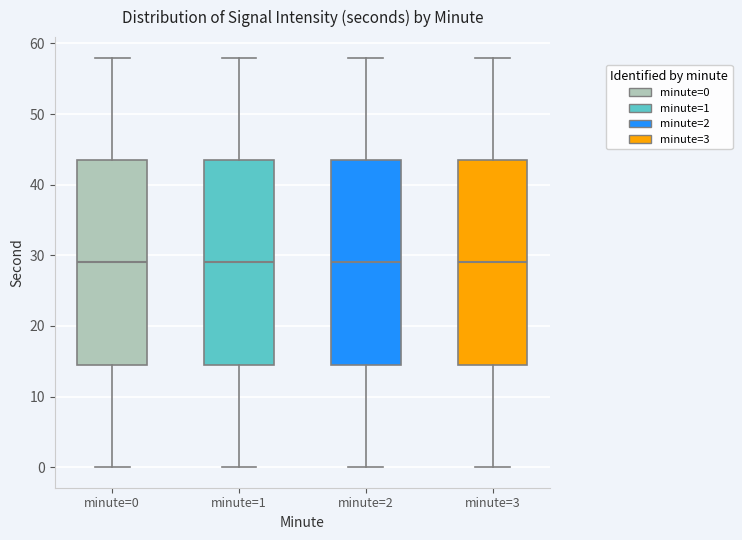

Reading left to right, read every box against the y-axis: the position of its median line, the range the box covers, and the ends of its whiskers. The values are not printed on the chart, so give them approximately, as read against the axis.

minute=0: median 29, box 15 to 44, whiskers 0 to 58
minute=1: median 29, box 15 to 44, whiskers 0 to 58
minute=2: median 29, box 15 to 44, whiskers 0 to 58
minute=3: median 29, box 15 to 44, whiskers 0 to 58